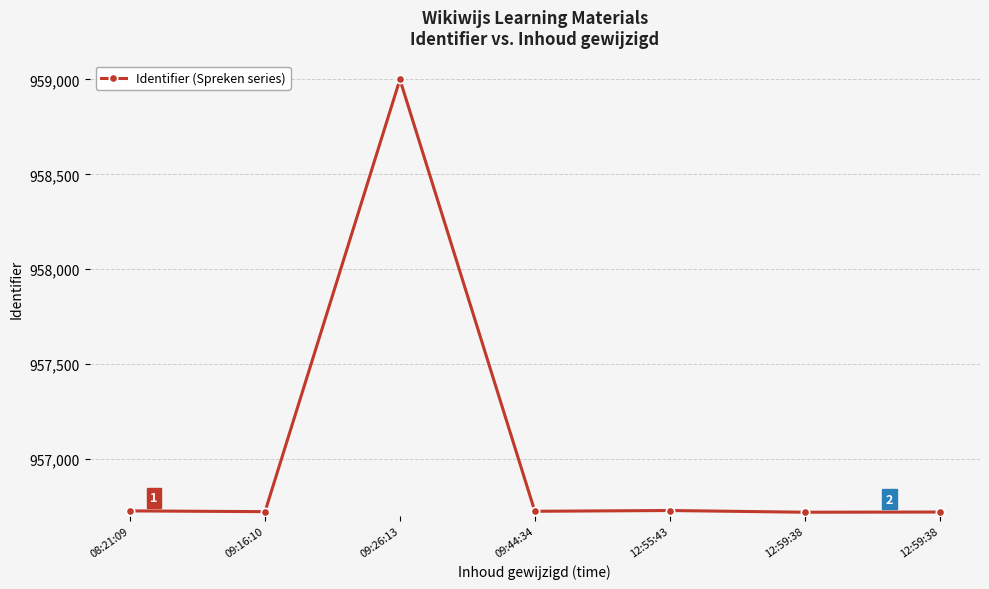

How many interior local valleys (lower than both neighbors) does the data have?

3